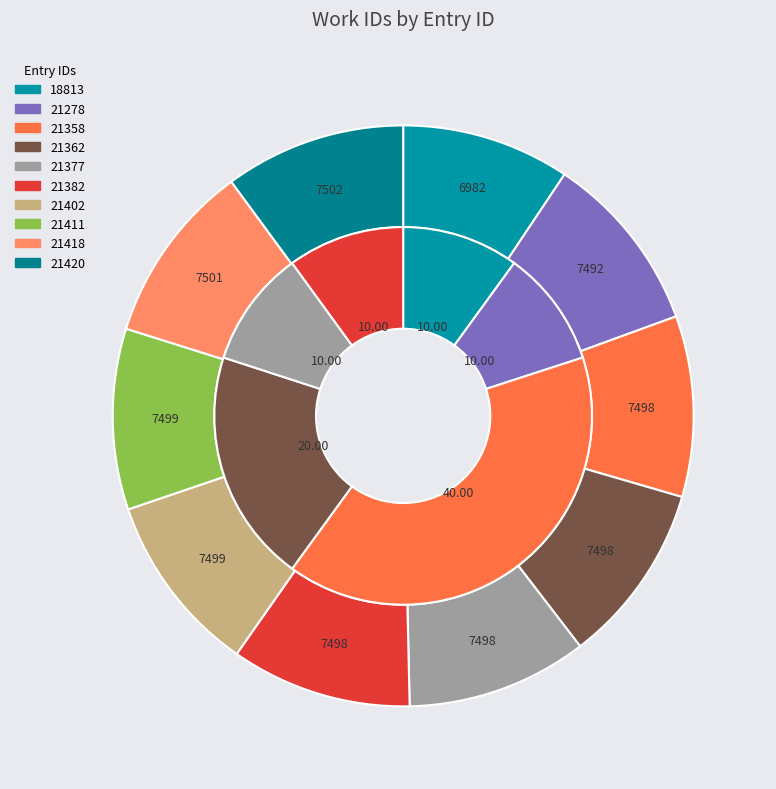

To the nearest percent, what is the average slice percentage?

10%